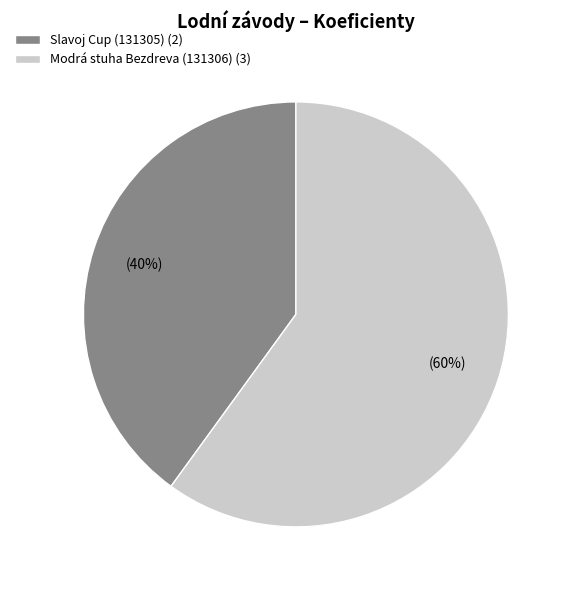

Is it true that Modrá stuha Bezdreva (131306) is 49% of the pie?

False